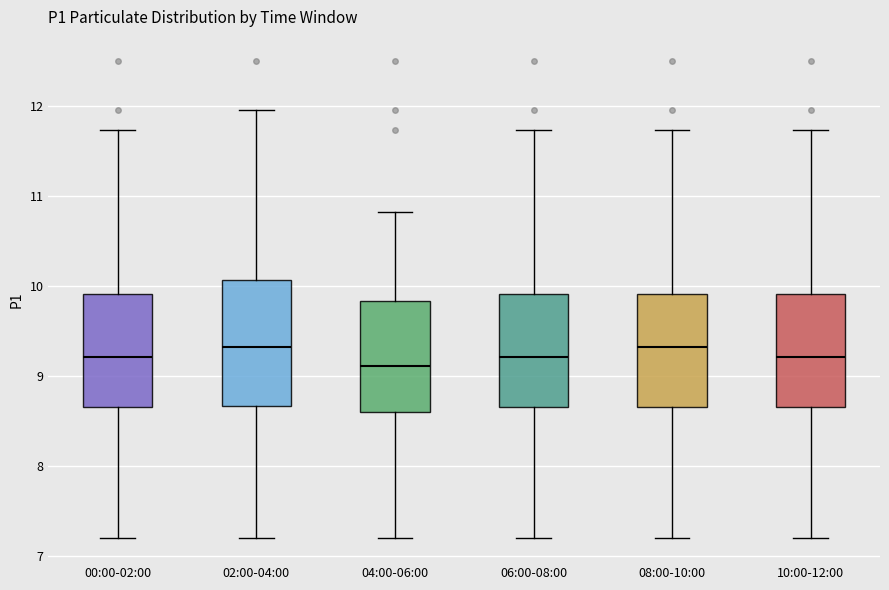

Reading left to right, read every box against the y-axis: the position of its median line, the range the box covers, and the ends of its whiskers. The values are not printed on the chart, so give them approximately, as read against the axis.

00:00-02:00: median 9.2, box 8.7 to 9.9, whiskers 7.2 to 11.7
02:00-04:00: median 9.3, box 8.7 to 10.1, whiskers 7.2 to 12.0
04:00-06:00: median 9.1, box 8.6 to 9.8, whiskers 7.2 to 10.8
06:00-08:00: median 9.2, box 8.7 to 9.9, whiskers 7.2 to 11.7
08:00-10:00: median 9.3, box 8.7 to 9.9, whiskers 7.2 to 11.7
10:00-12:00: median 9.2, box 8.7 to 9.9, whiskers 7.2 to 11.7